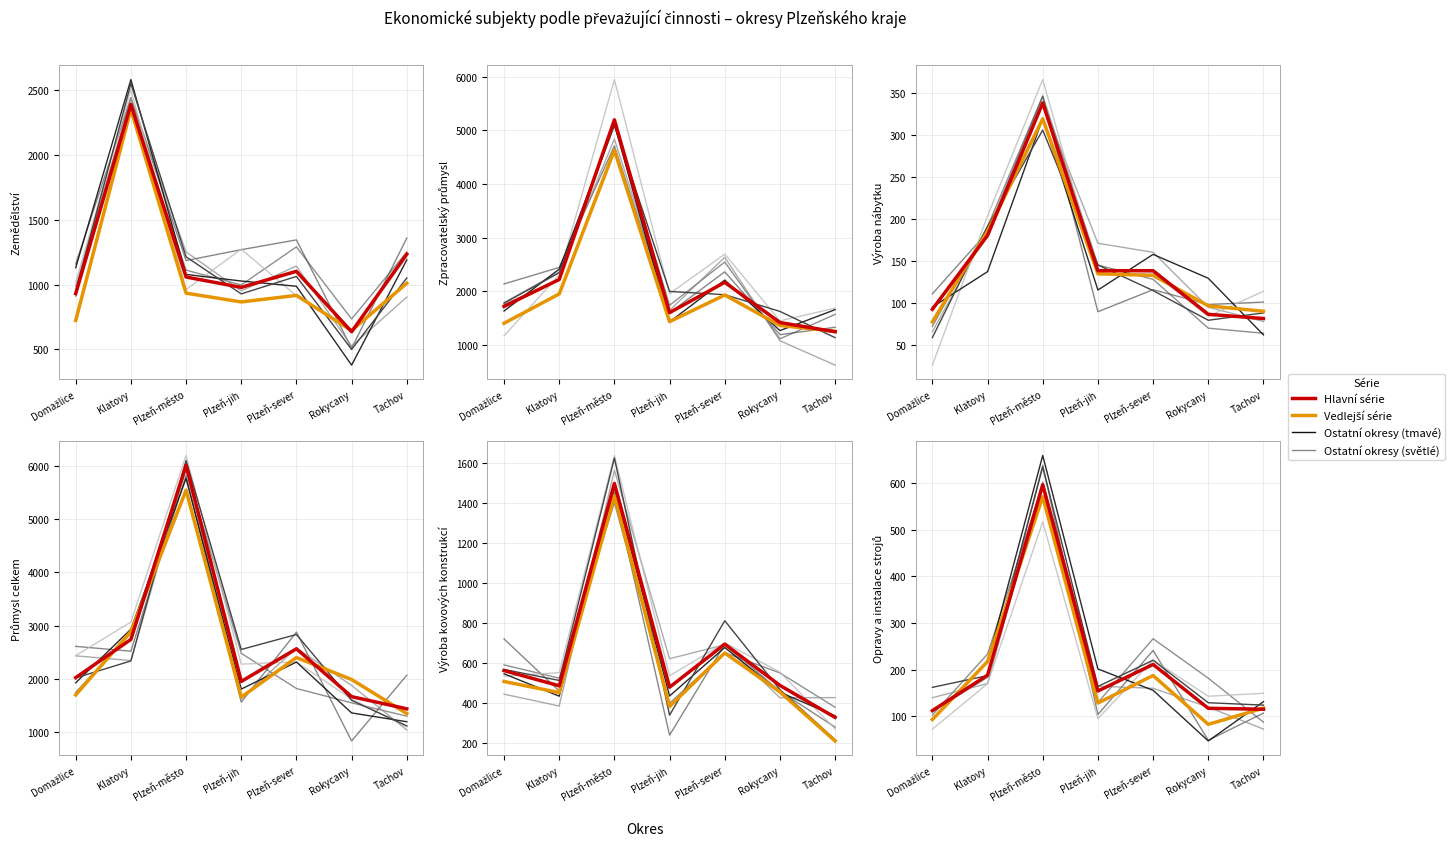

What is the difference between the highest and lowest values at Plzeň-jih?

1817